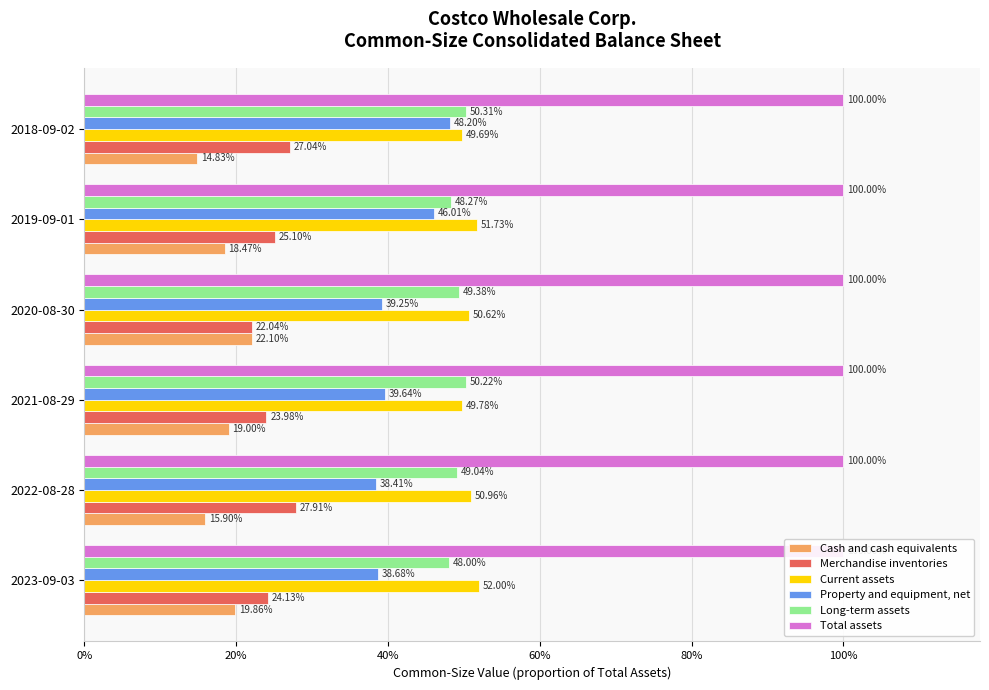

How many bars are there in each group?

6